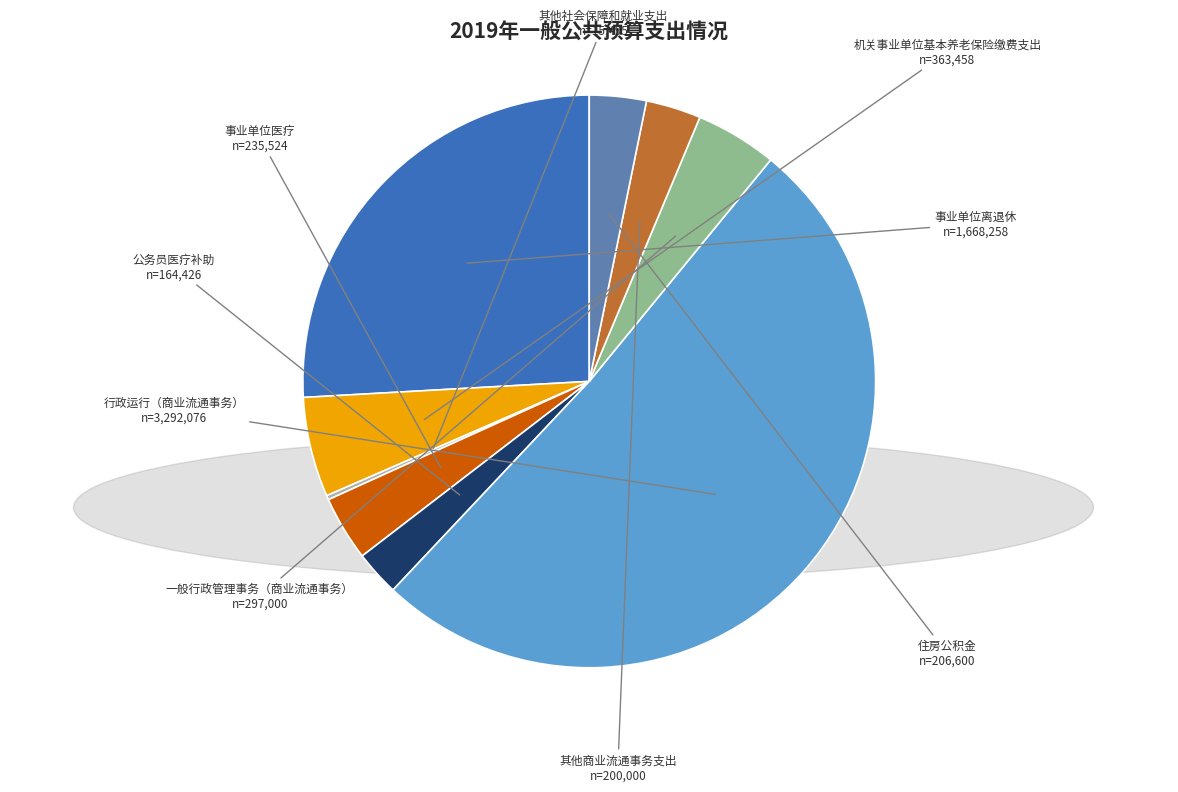

Which category accounts for the majority?

行政运行（商业流通事务）